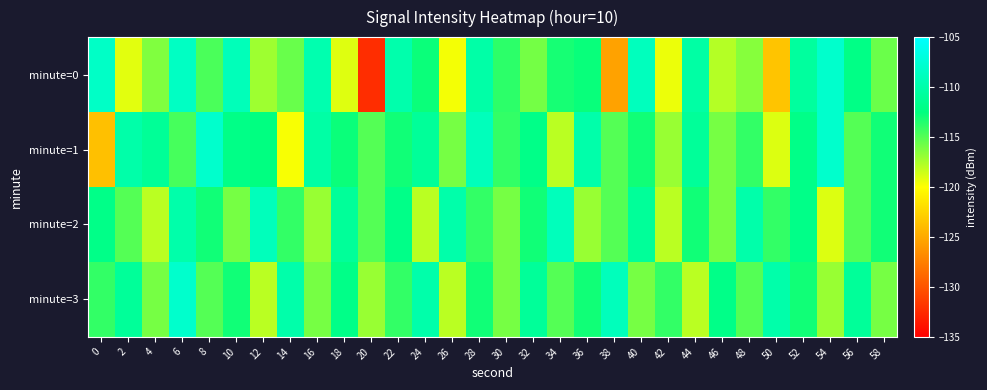

At which category is the sum across all series the highest?

6